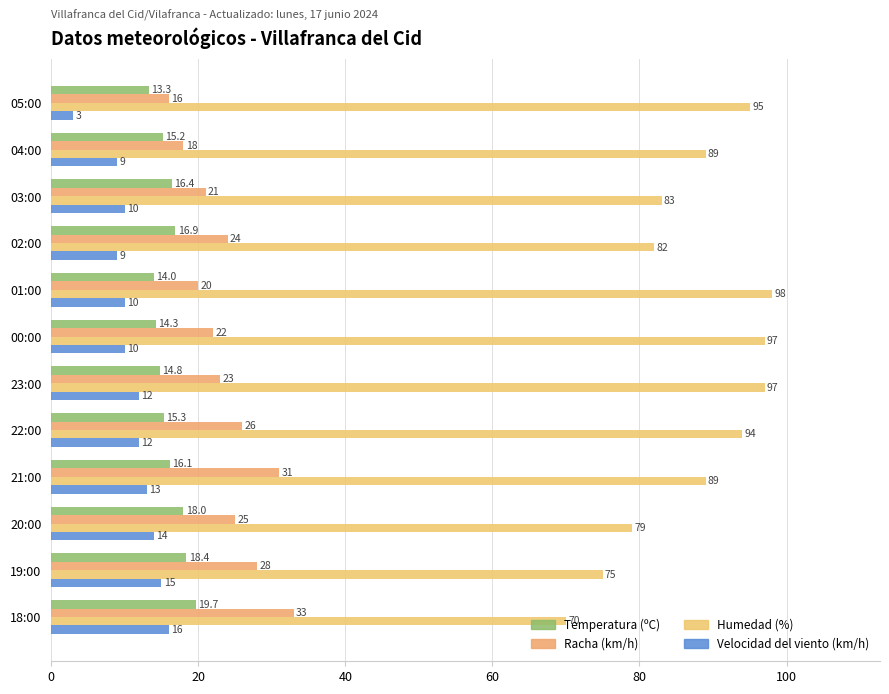

Where is Humedad (%) nearest to the value 84?

03:00